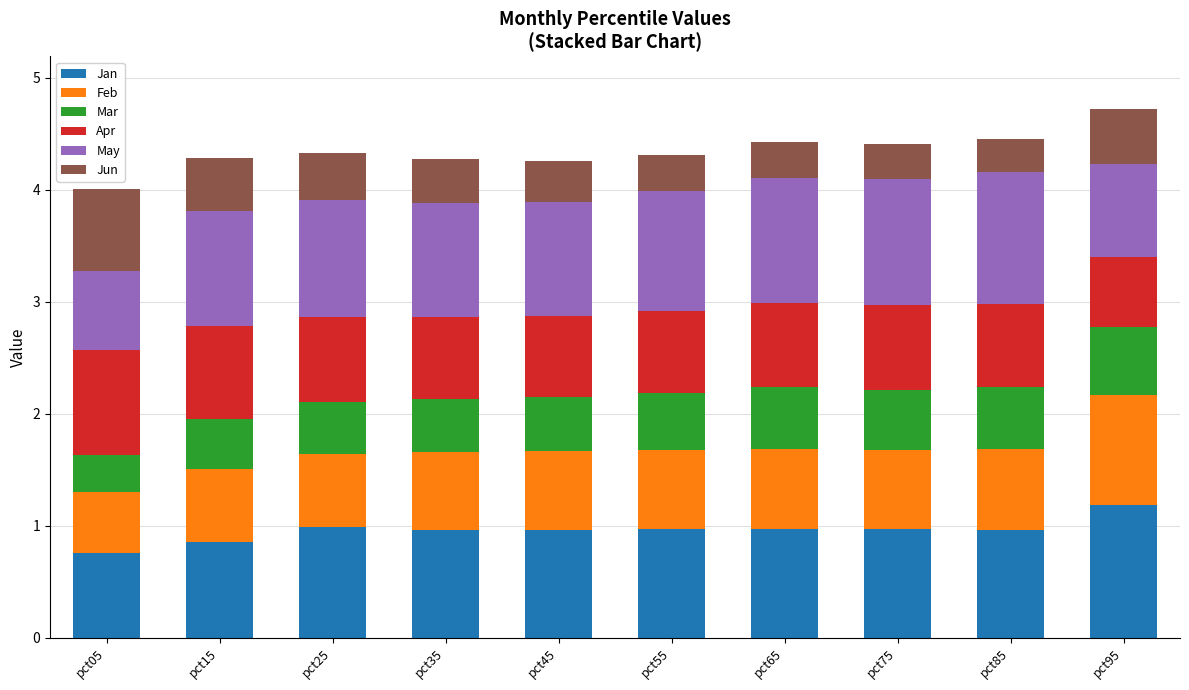

What is the total value across all series at pct65?

4.4